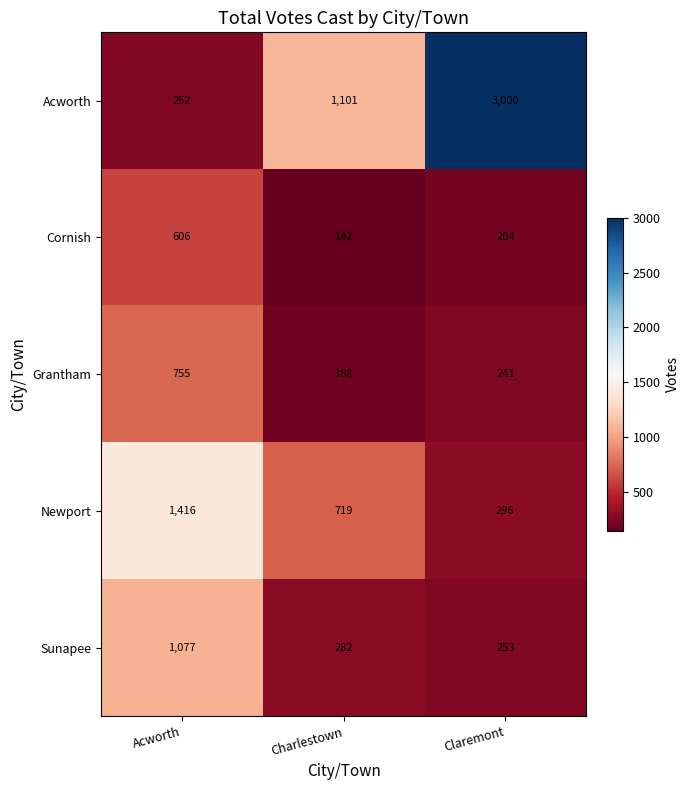

At which label does Cornish first exceed 204?

Acworth